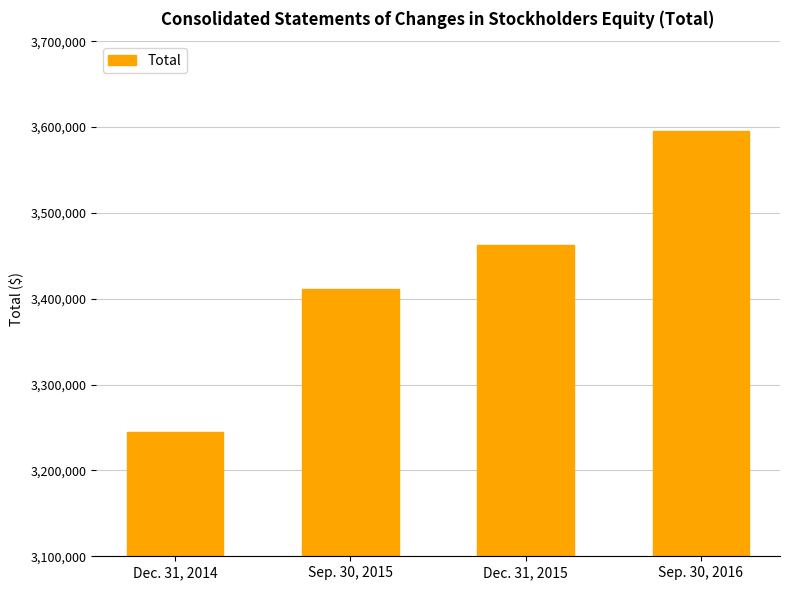

What is the change in value from Dec. 31, 2015 to Sep. 30, 2016?

+131902